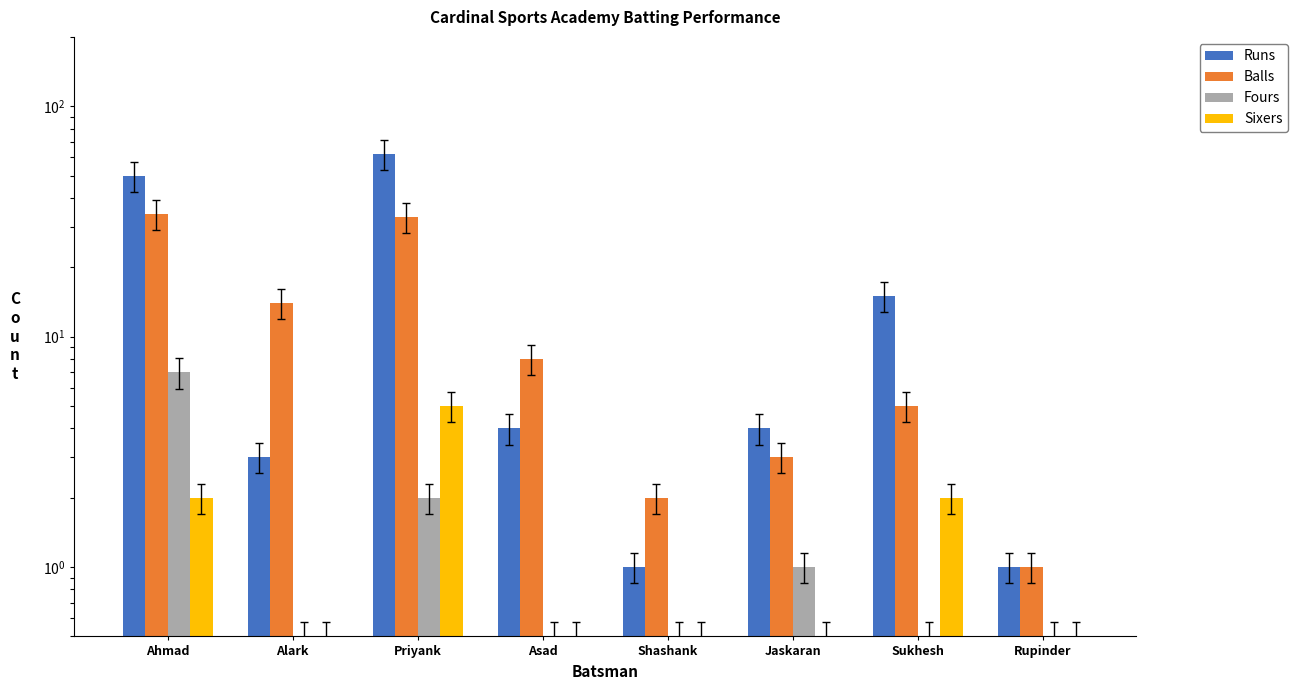

Reading left to right, list all the values displayed in this chart.

Runs: 50.0	3.0	62.0	4.0	1.0	4.0	15.0	1.0
Balls: 34.0	14.0	33.0	8.0	2.0	3.0	5.0	1.0
Fours: 7.0	0.5	2.0	0.5	0.5	1.0	0.5	0.5
Sixers: 2.0	0.5	5.0	0.5	0.5	0.5	2.0	0.5